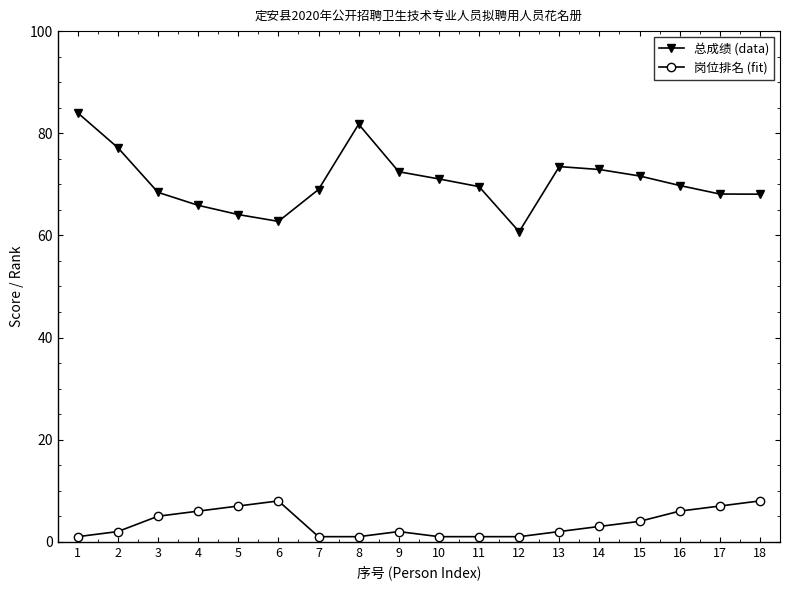

Does the chart display data point markers on the line(s)?

Yes